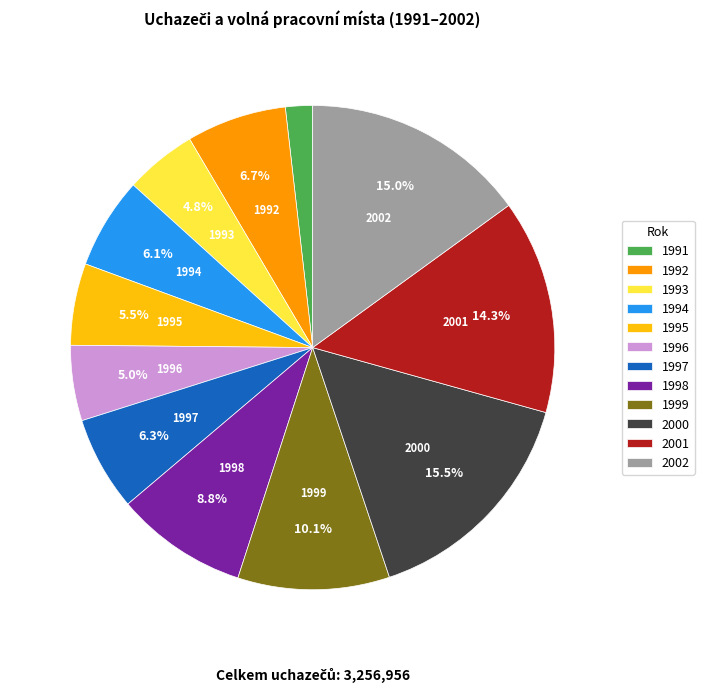

What portion of the pie excludes 1995?

94.5%